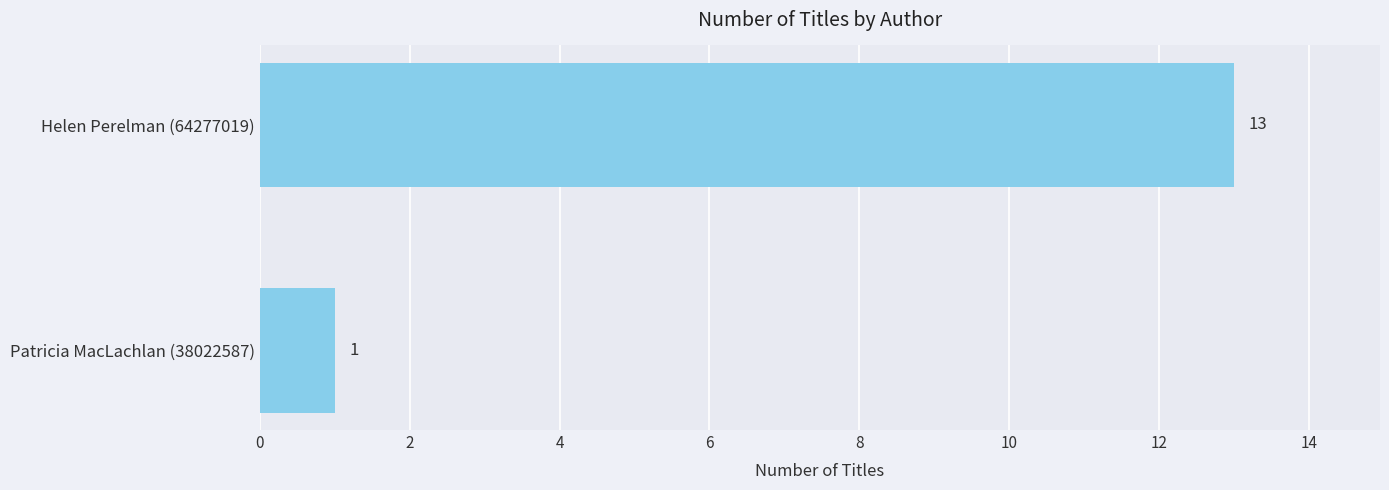

The value at Helen Perelman (64277019) is 3. True or false?

False